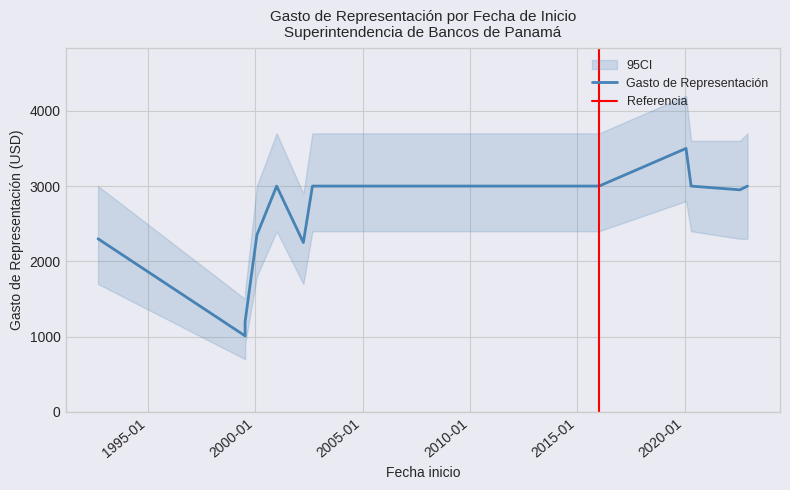

What is the sum of the values at 2005-01-03 and 2007-08-16?

6000